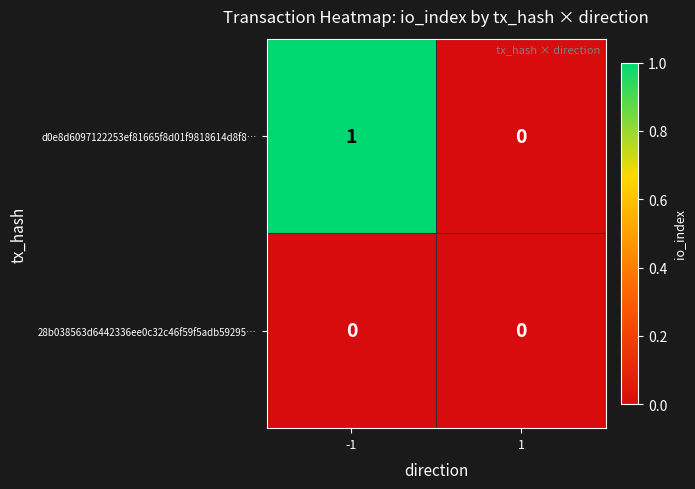

Which series has the widest spread of values?

d0e8d6097122253ef81665f8d01f9818614d8f8…